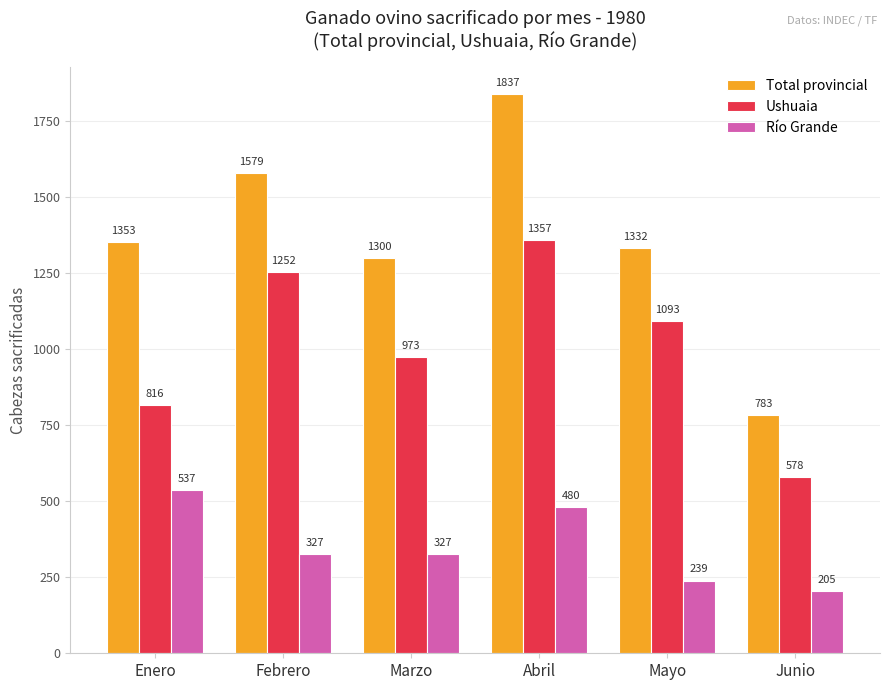

The Ushuaia series shows 1357 at Abril. True or false?

True